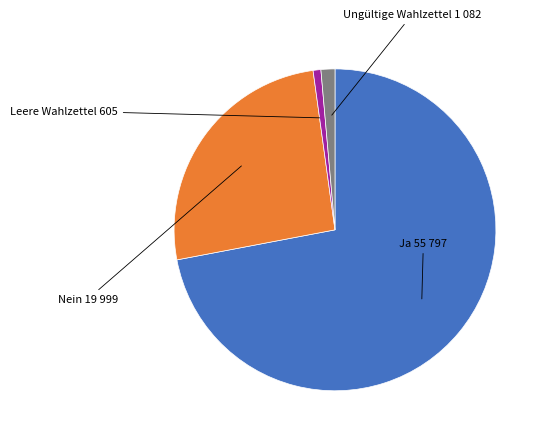

Is there a majority slice in this chart?

Yes